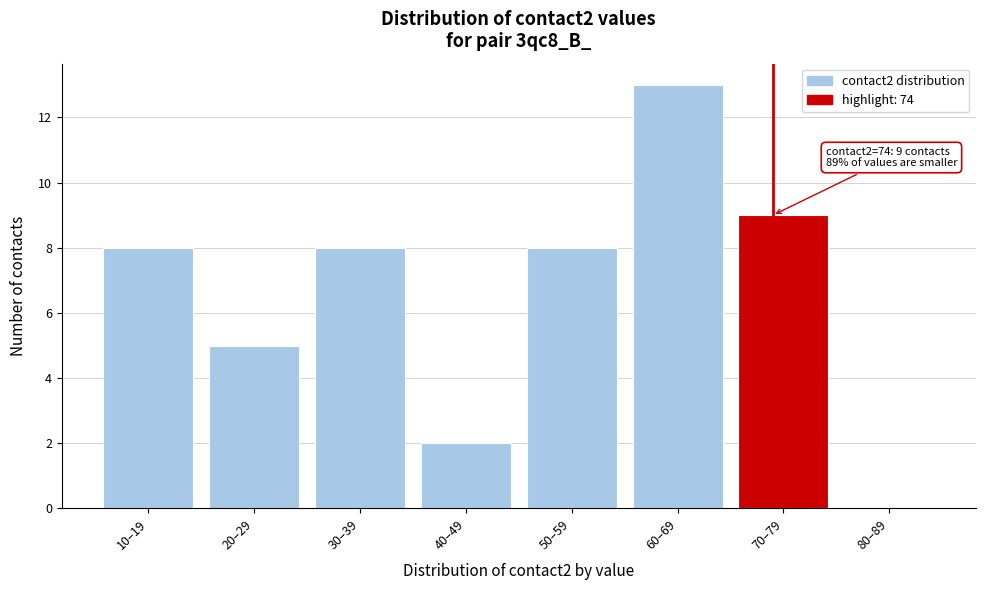

Reading left to right, extract all data points from this chart.

10–19=8	20–29=5	30–39=8	40–49=2	50–59=8	60–69=13	70–79=9	80–89=0